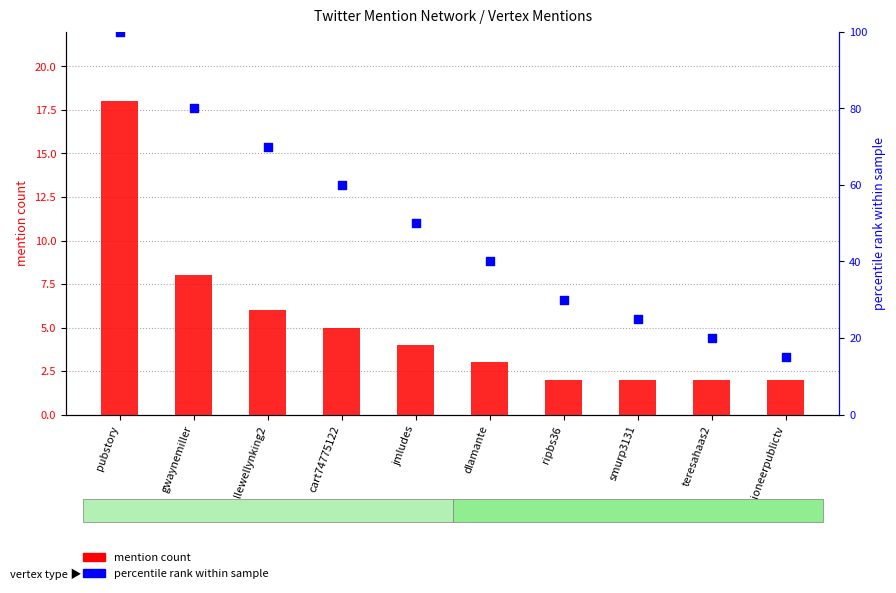

At which category is the sum across all series the highest?

pubstory